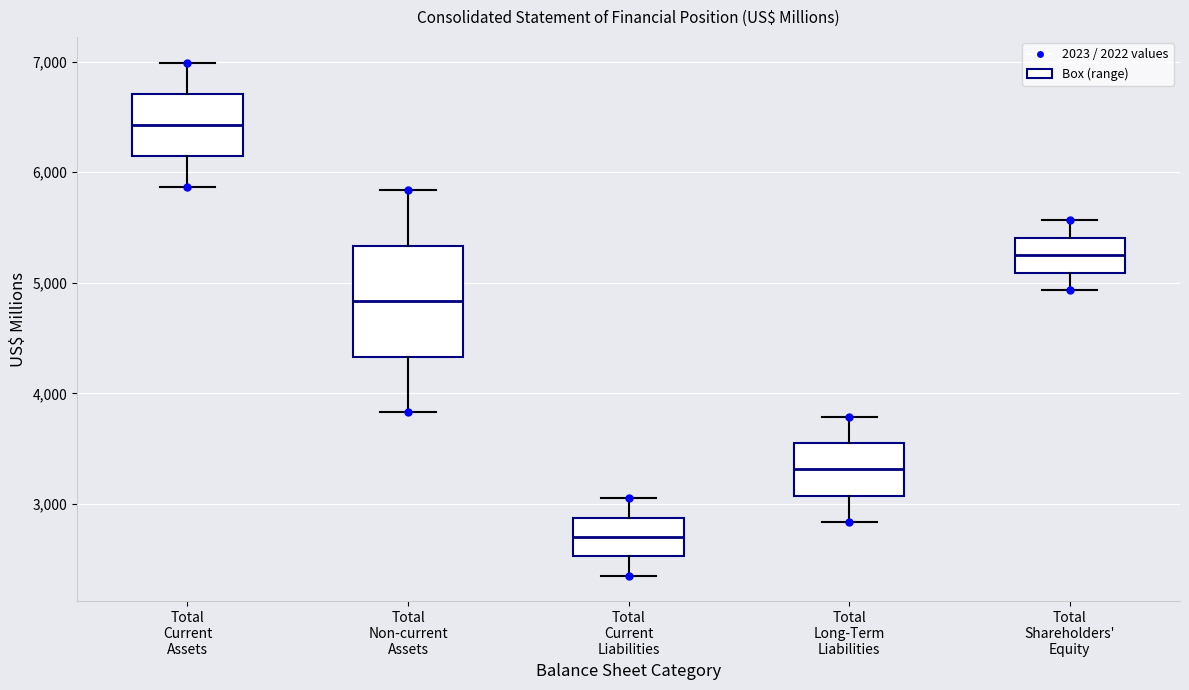

Reading left to right, transcribe this box plot: for each box, give where its median line is, the range the box spans, and where its two whiskers end, as read against the y-axis. The values are not printed on the chart, so give them approximately, as read against the axis.

Total Current Assets: median 6400, box 6100 to 6700, whiskers 5900 to 7000
Total Non-current Assets: median 4800, box 4300 to 5300, whiskers 3800 to 5800
Total Current Liabilities: median 2700, box 2500 to 2900, whiskers 2400 to 3100
Total Long-Term Liabilities: median 3300, box 3100 to 3500, whiskers 2800 to 3800
Total Shareholders' Equity: median 5200, box 5100 to 5400, whiskers 4900 to 5600